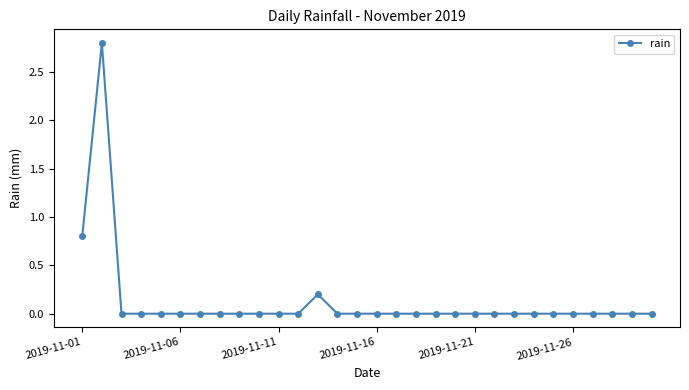

What is the difference between the maximum and minimum values?

2.8